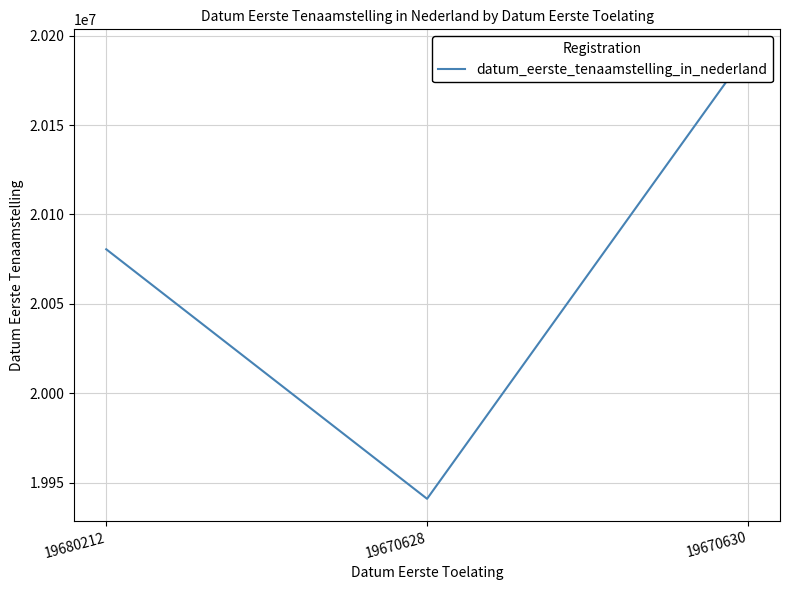

What is the average value?

20070849